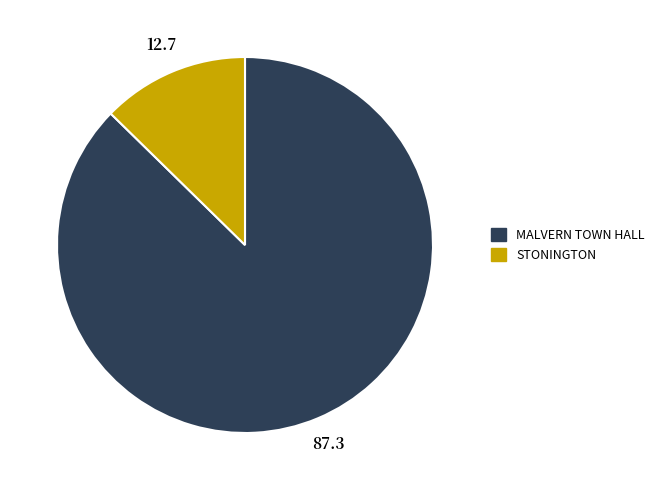

What is the ratio of the value at STONINGTON to the value at MALVERN TOWN HALL?

0.1